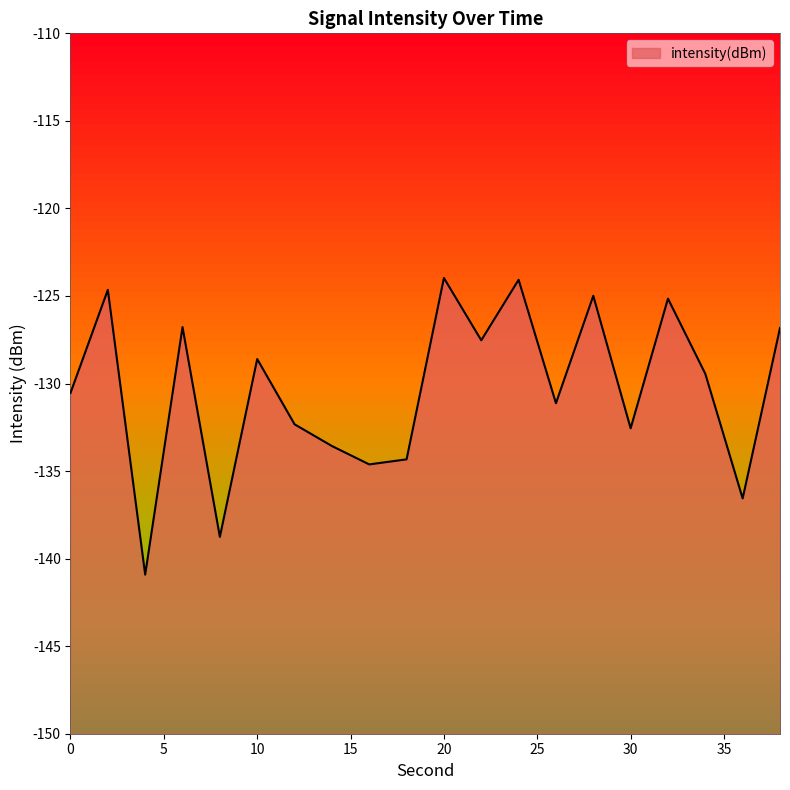

What is the sum of all values?

-2607.3